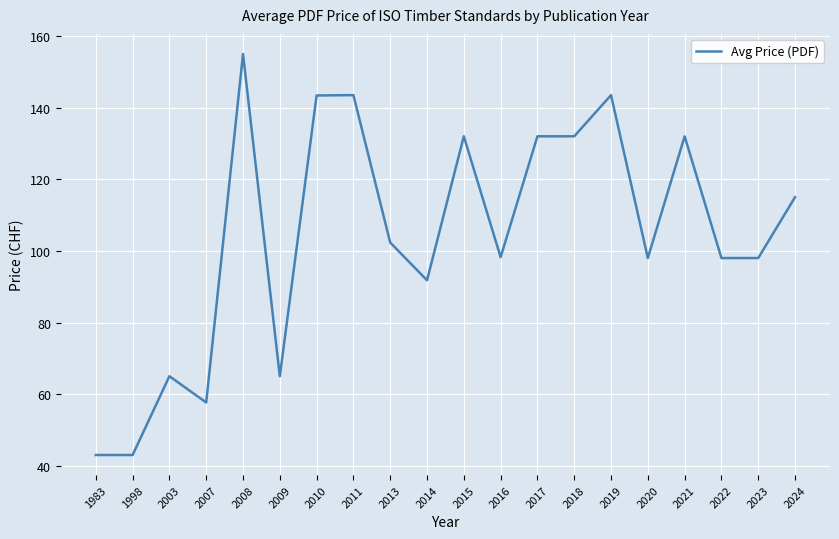

What is the approximate value at 1998?

43.0